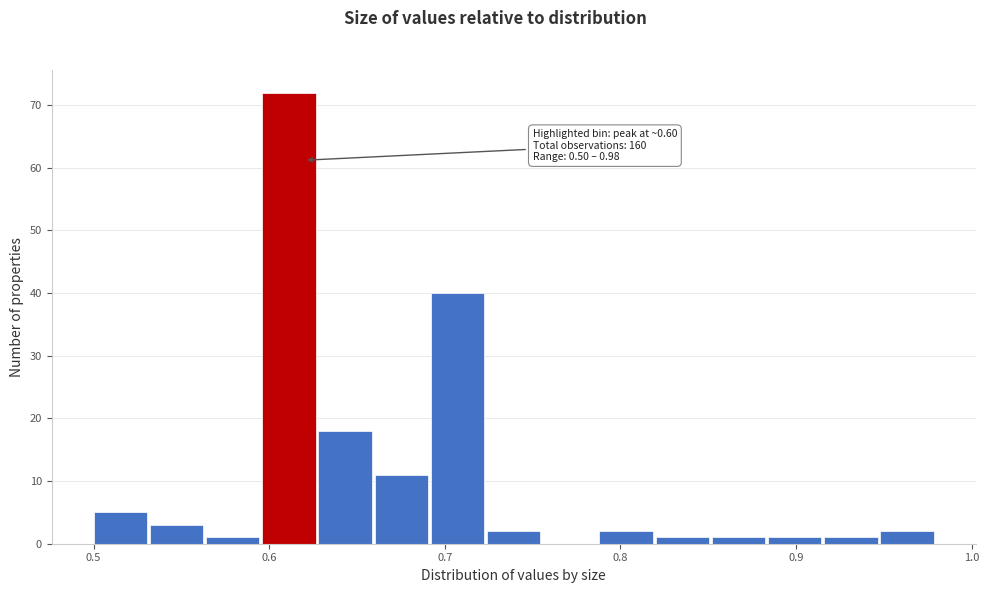

Around what value on the x-axis is the tallest bar? Give the approximate position of its centre, as read against the axis.

0.61